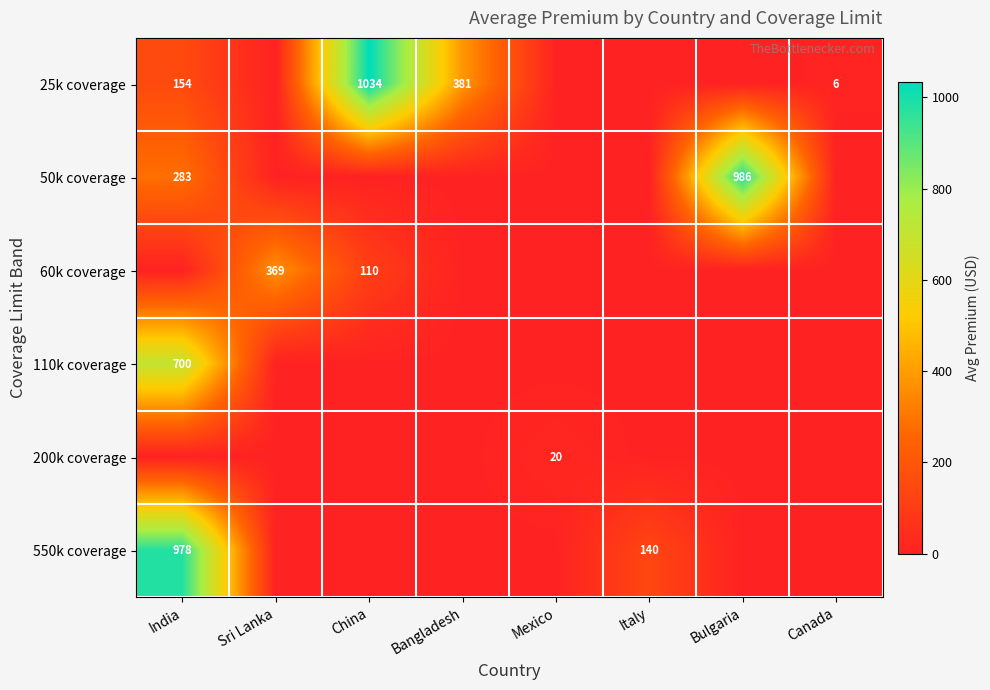

The 50k coverage series shows 170 at India. True or false?

False